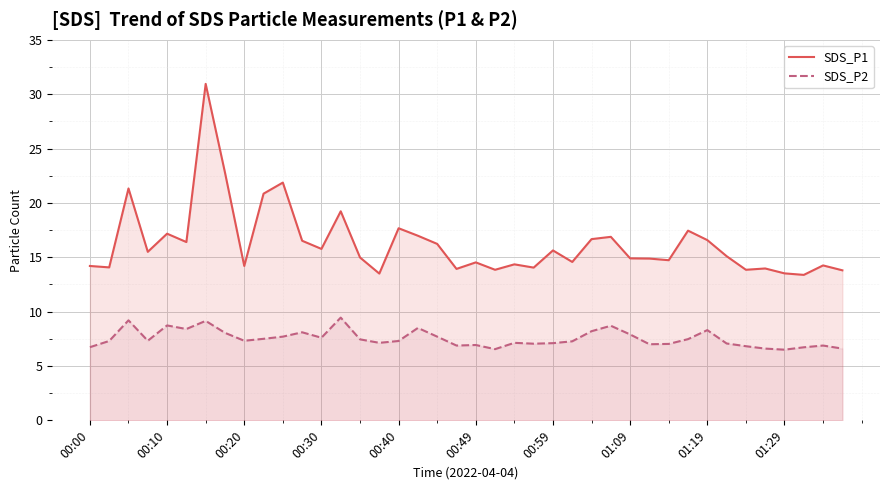

What is the difference between the highest and lowest values at 34?

7.0